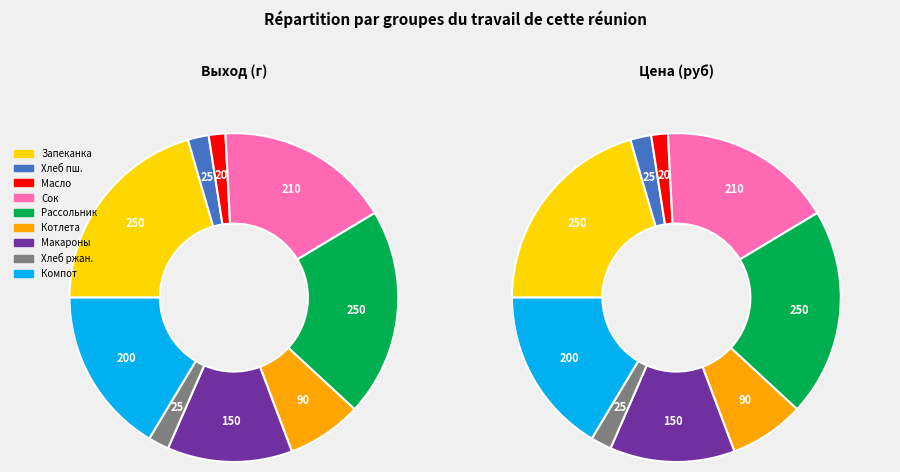

To the nearest percent, what is the difference between the Сок фруктовый and Хлеб ржаной slice percentages?

15%